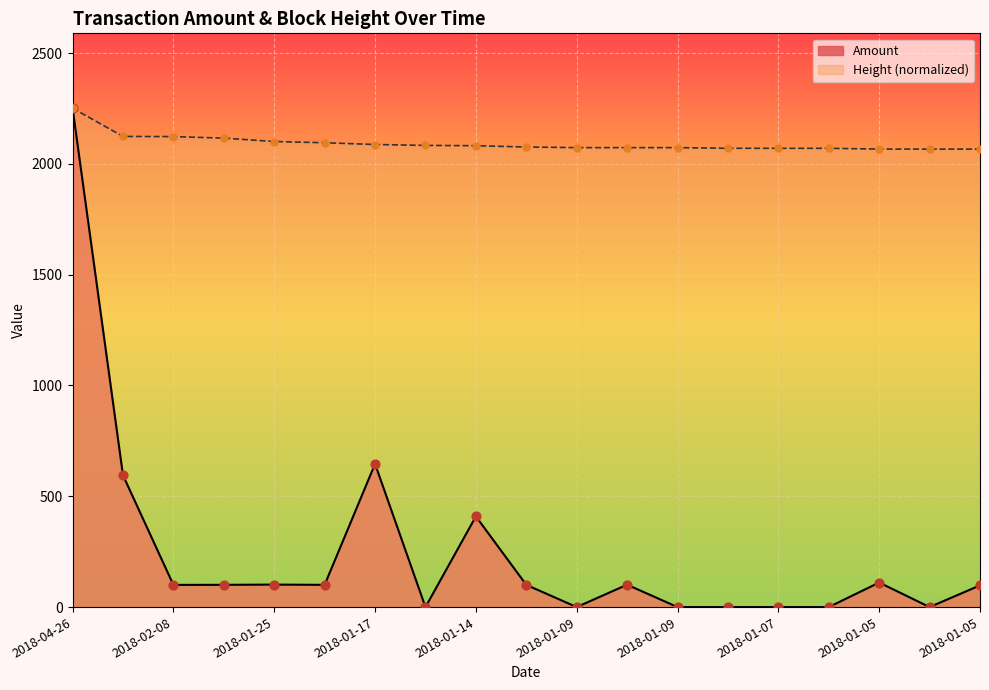

Which series has the largest total across all categories?

Height (normalized)